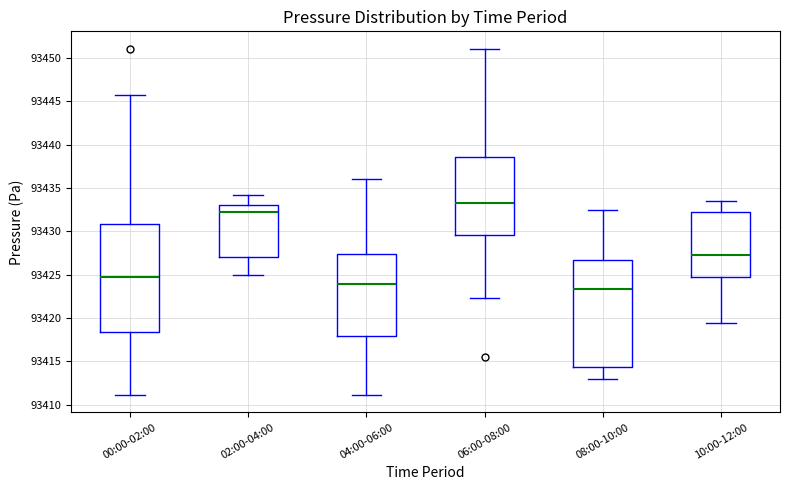

Reading left to right, read every box against the y-axis: the position of its median line, the range the box covers, and the ends of its whiskers. The values are not printed on the chart, so give them approximately, as read against the axis.

00:00-02:00: median 93424.5, box 93418.5 to 93431.0, whiskers 93411.0 to 93445.5
02:00-04:00: median 93432.0, box 93427.0 to 93433.0, whiskers 93425.0 to 93434.0
04:00-06:00: median 93424.0, box 93418.0 to 93427.5, whiskers 93411.0 to 93436.0
06:00-08:00: median 93433.5, box 93429.5 to 93438.5, whiskers 93422.5 to 93451.0
08:00-10:00: median 93423.5, box 93414.5 to 93426.5, whiskers 93413.0 to 93432.5
10:00-12:00: median 93427.5, box 93424.5 to 93432.0, whiskers 93419.5 to 93433.5